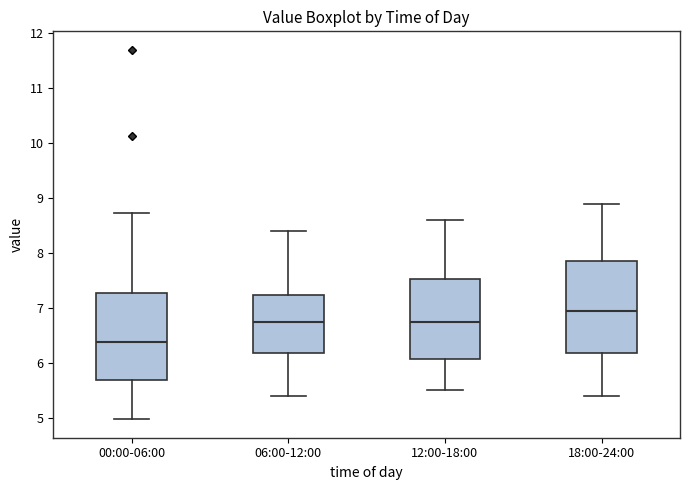

Where is the lower edge of the box for 18:00-24:00 on the y-axis? The values are not printed on the chart, so give them approximately, as read against the axis.

6.2